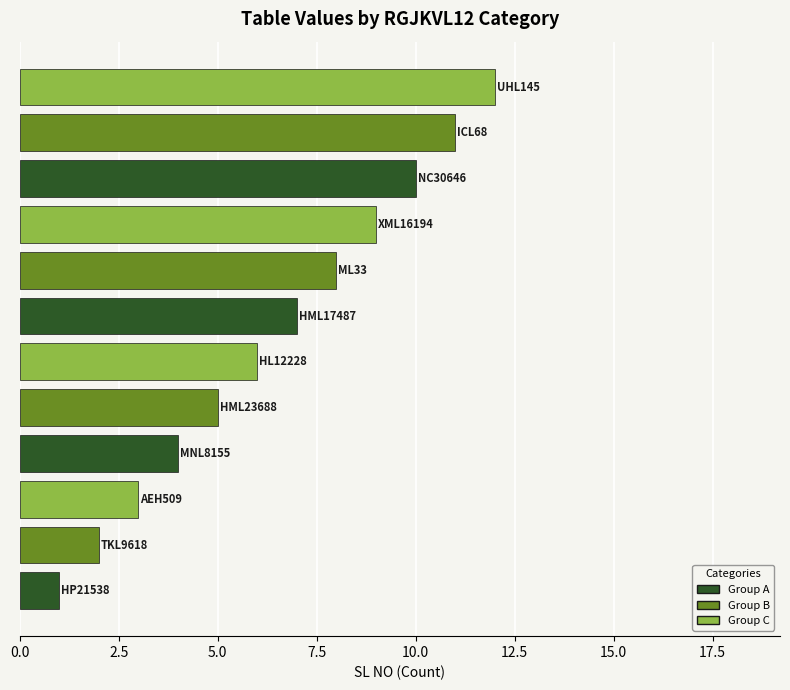

What is the greatest value displayed?

12